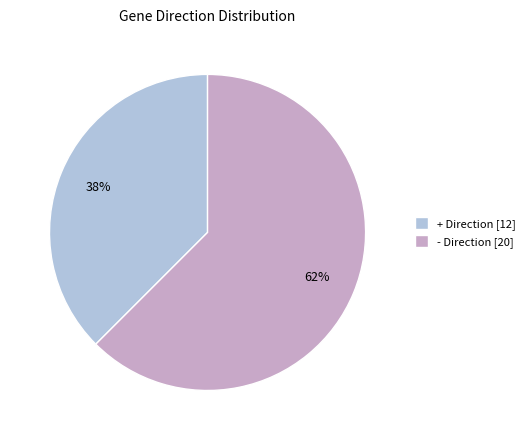

Do + and - together represent more than half of the pie?

Yes